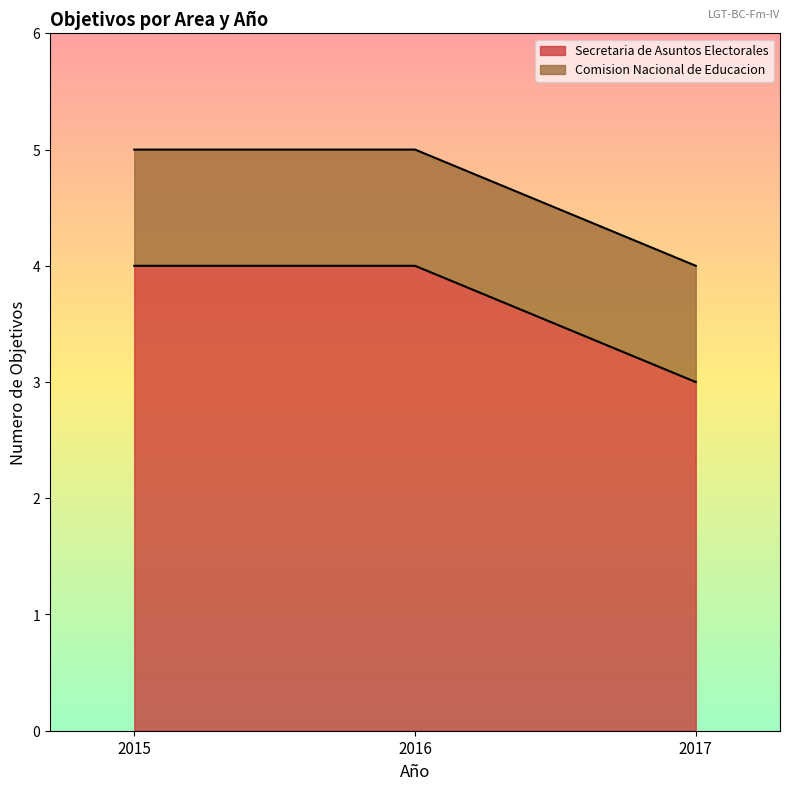

The chart shows a value of 6 at 2015. True or false?

False